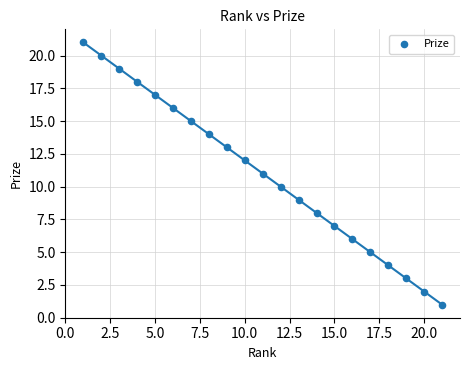

What is the range of Y values (max minus min)?

20